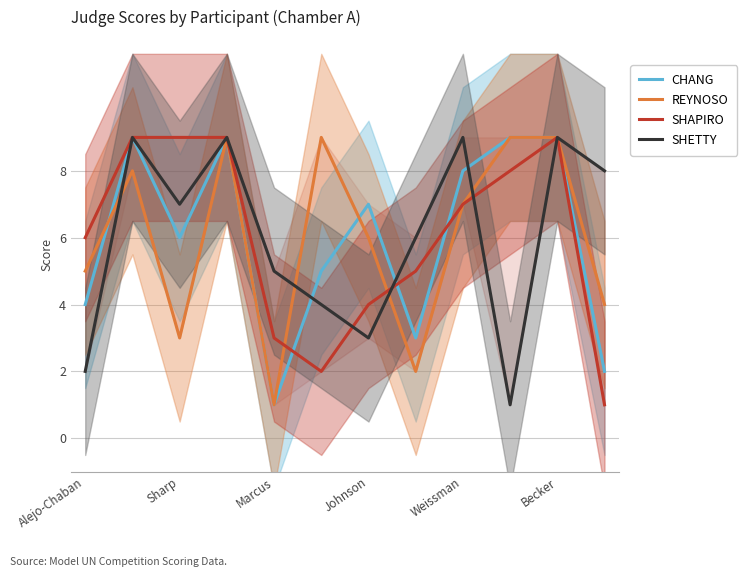

What are all the series names shown in the legend?

CHANG, REYNOSO, SHAPIRO, SHETTY